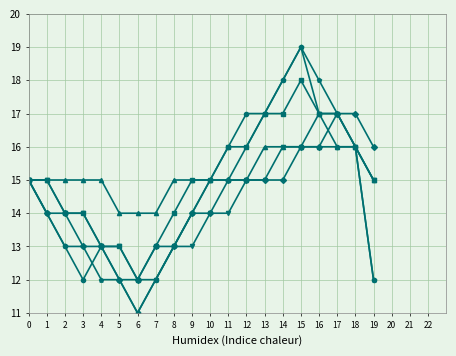

Which label corresponds to the largest value in the chart?

15